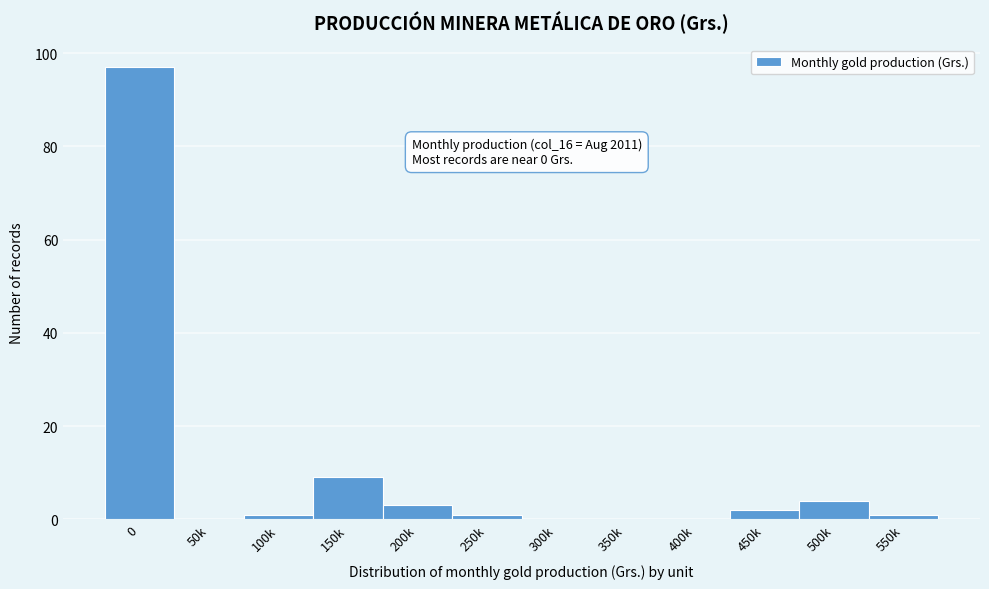

Reading left to right, extract all data points from this chart.

0=97	50k=0	100k=1	150k=9	200k=3	250k=1	300k=0	350k=0	400k=0	450k=2	500k=4	550k=1